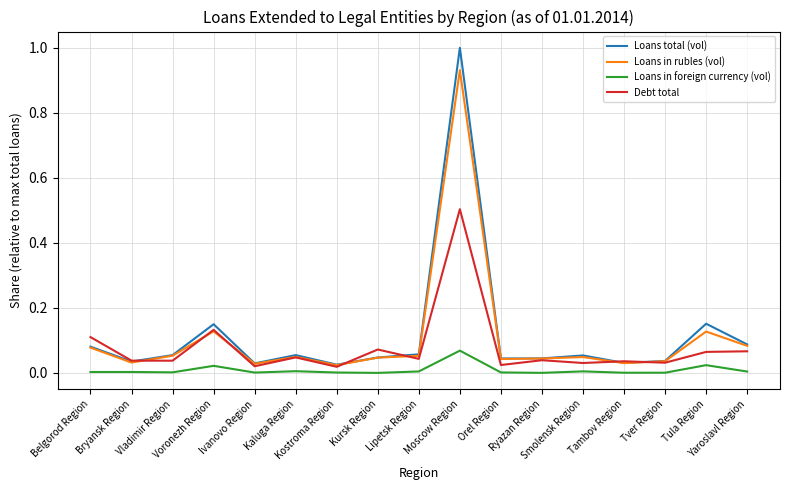

What is the highest value of the Loans total (vol) series?

1.0